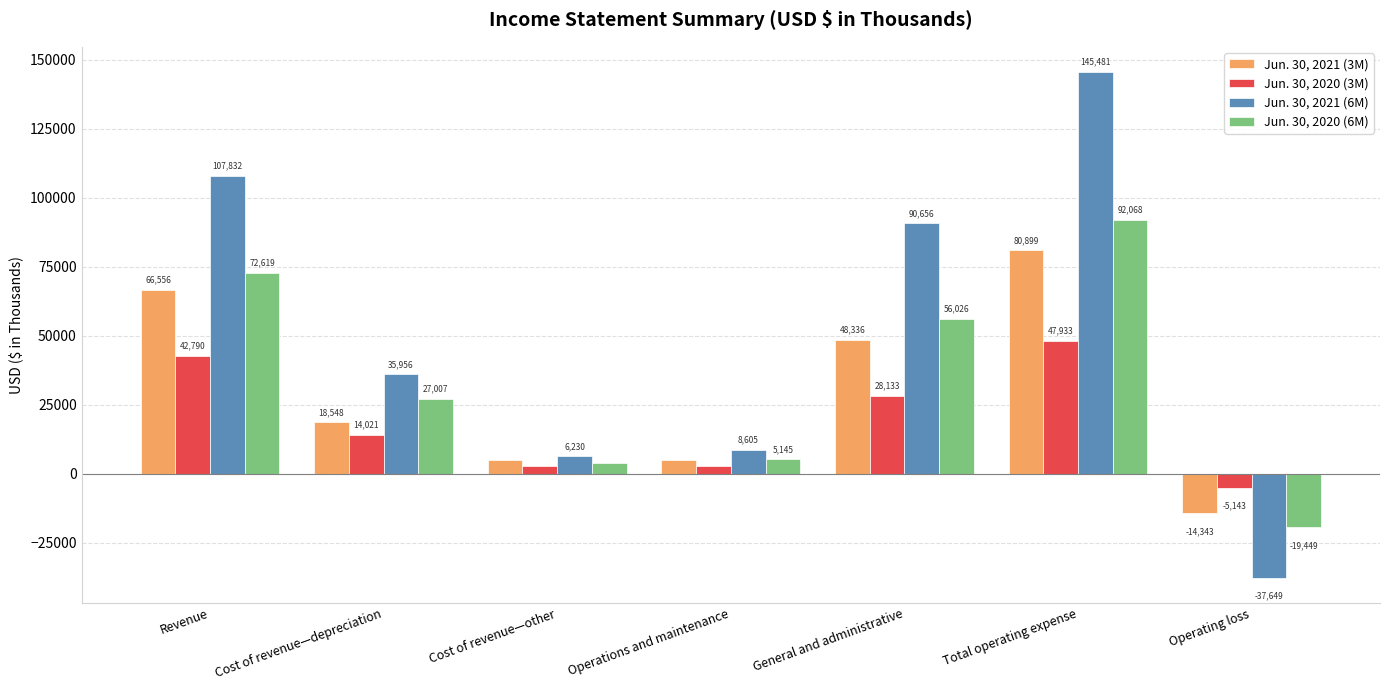

What is the minimum value for Jun. 30, 2020 (6M)?

-19449